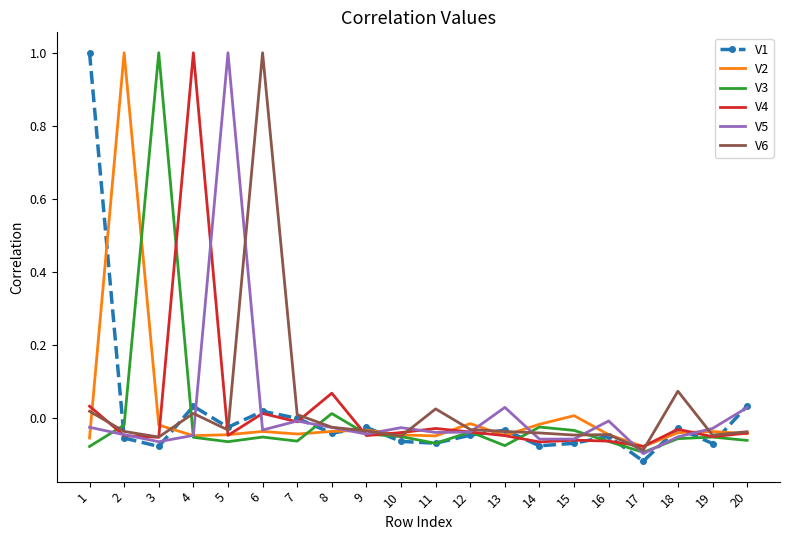

The V1 series shows -0.0 at 3. True or false?

False